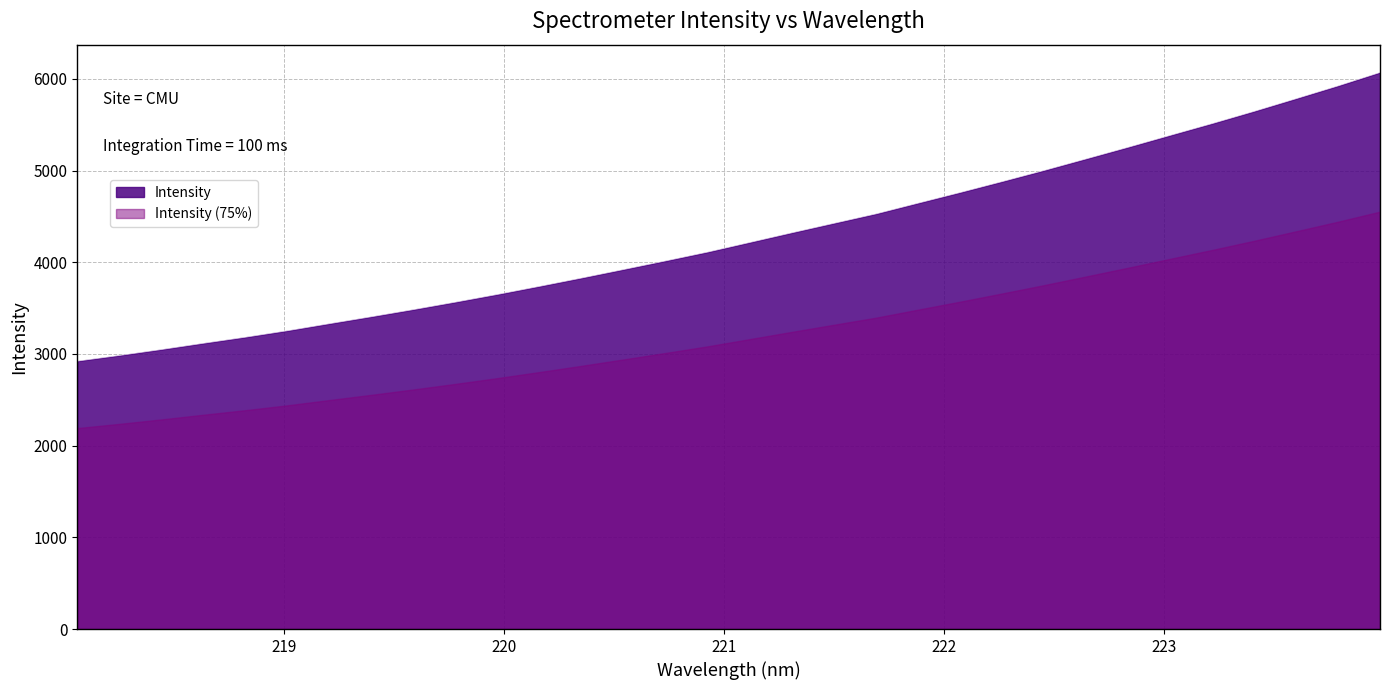

Which series has the largest range (max minus min)?

Intensity